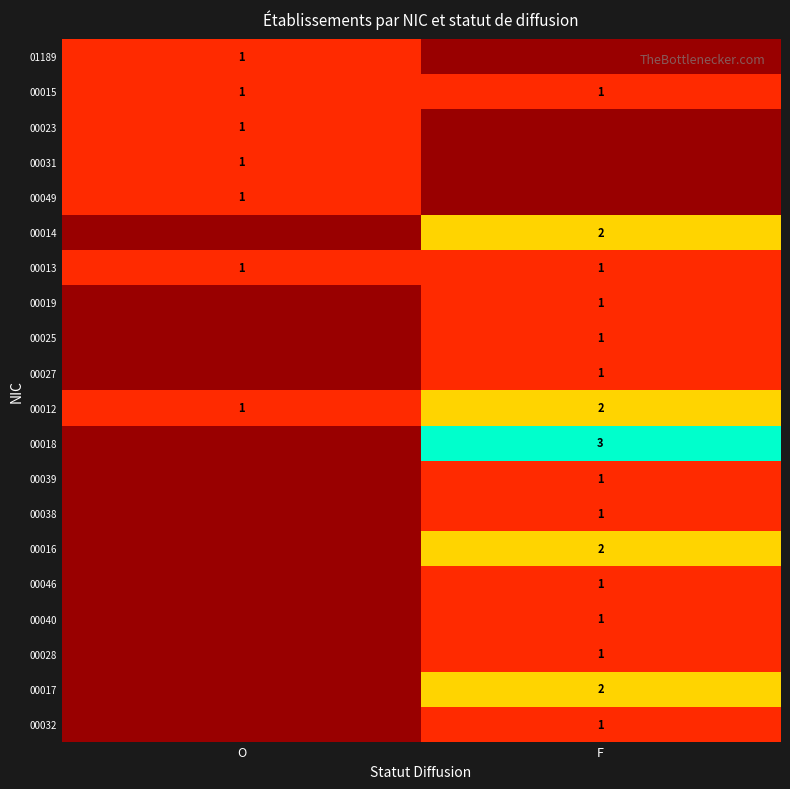

Is it true that 00046 equals 1 at F?

True